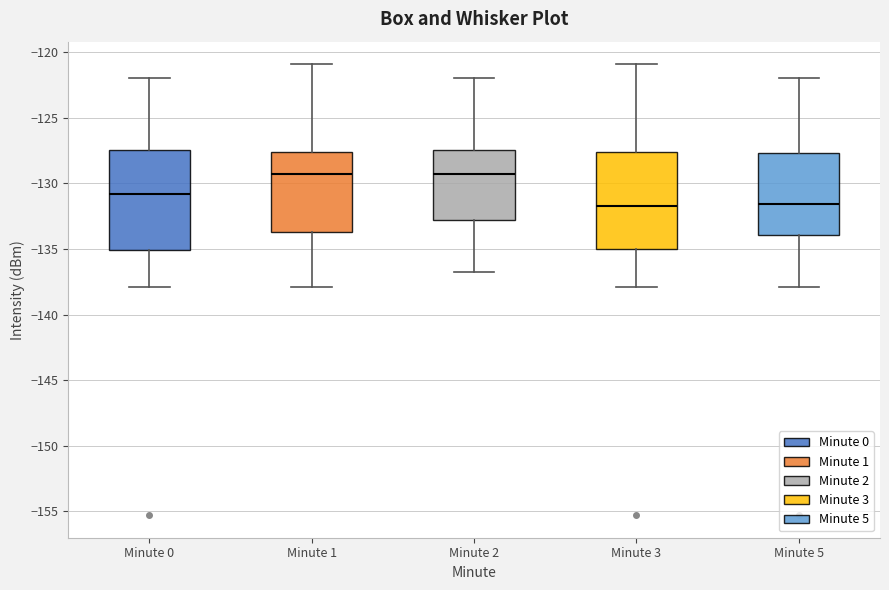

Reading left to right, transcribe this box plot: for each box, give where its median line is, the range the box spans, and where its two whiskers end, as read against the y-axis. The values are not printed on the chart, so give them approximately, as read against the axis.

Minute 0: median -131.0, box -135.0 to -127.5, whiskers -138.0 to -122.0
Minute 1: median -129.0, box -133.5 to -127.5, whiskers -138.0 to -121.0
Minute 2: median -129.0, box -133.0 to -127.5, whiskers -137.0 to -122.0
Minute 3: median -131.5, box -135.0 to -127.5, whiskers -138.0 to -121.0
Minute 5: median -131.5, box -134.0 to -127.5, whiskers -138.0 to -122.0